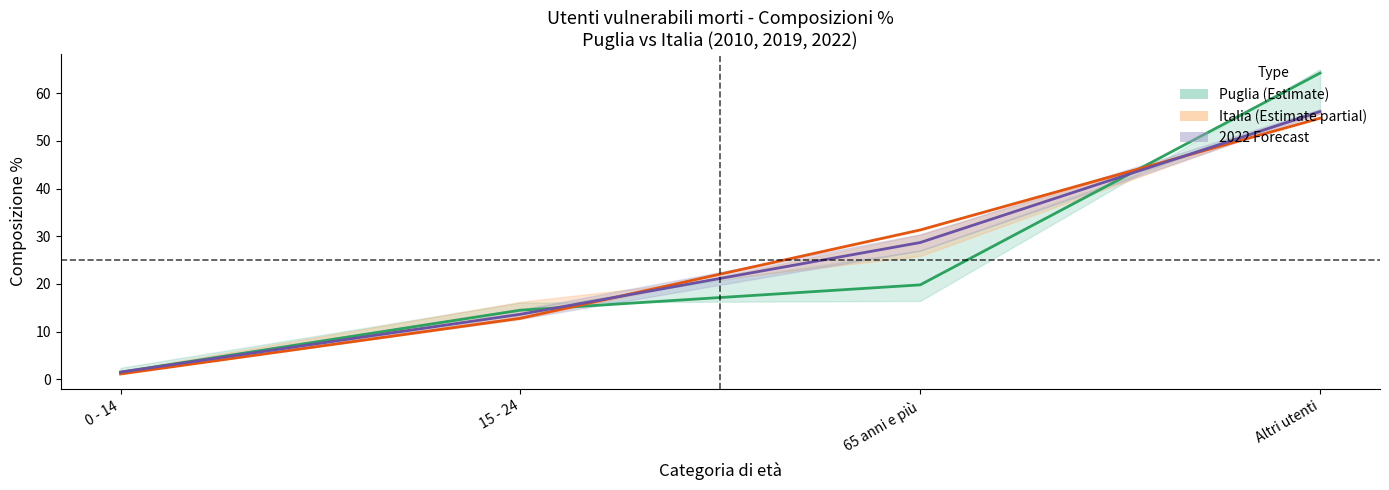

What position from the right is 65 anni e più?

2